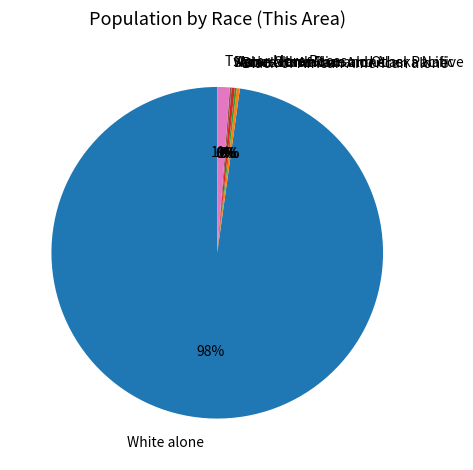

Which category has the biggest portion of the pie?

White alone